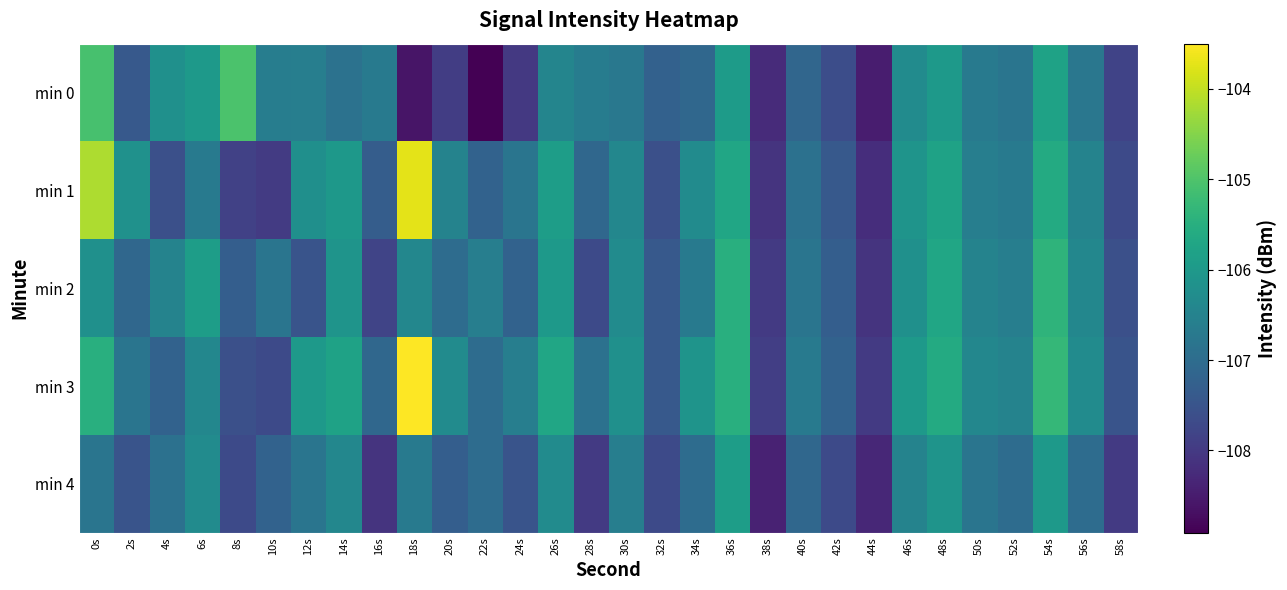

Reading left to right, list all the values displayed in this chart.

min 0: 0s=-105.1	2s=-107.4	4s=-106.2	6s=-106.0	8s=-105.0	10s=-106.6	12s=-106.6	14s=-106.9	16s=-106.7	18s=-108.6	20s=-107.9	22s=-108.9	24s=-108.0	26s=-106.4	28s=-106.6	30s=-106.7	32s=-107.2	34s=-107.1	36s=-105.9	38s=-108.2	40s=-107.1	42s=-107.6	44s=-108.5	46s=-106.3	48s=-106.0	50s=-106.7	52s=-106.8	54s=-105.8	56s=-106.8	58s=-107.8
min 1: 0s=-104.2	2s=-106.2	4s=-107.6	6s=-106.7	8s=-107.9	10s=-108.0	12s=-106.2	14s=-106.0	16s=-107.3	18s=-103.7	20s=-106.5	22s=-107.2	24s=-106.8	26s=-105.9	28s=-107.1	30s=-106.4	32s=-107.6	34s=-106.3	36s=-105.7	38s=-108.1	40s=-106.9	42s=-107.4	44s=-108.2	46s=-106.1	48s=-105.8	50s=-106.6	52s=-106.7	54s=-105.6	56s=-106.5	58s=-107.7
min 2: 0s=-106.2	2s=-107.1	4s=-106.5	6s=-105.9	8s=-107.3	10s=-106.8	12s=-107.5	14s=-106.1	16s=-107.8	18s=-106.4	20s=-107.0	22s=-106.6	24s=-107.2	26s=-106.0	28s=-107.7	30s=-106.3	32s=-107.4	34s=-106.7	36s=-105.5	38s=-108.0	40s=-106.8	42s=-107.3	44s=-108.1	46s=-106.2	48s=-105.7	50s=-106.5	52s=-106.6	54s=-105.4	56s=-106.4	58s=-107.6
min 3: 0s=-105.5	2s=-106.8	4s=-107.2	6s=-106.4	8s=-107.6	10s=-107.7	12s=-106.0	14s=-105.8	16s=-107.1	18s=-103.5	20s=-106.3	22s=-107.0	24s=-106.6	26s=-105.7	28s=-106.9	30s=-106.2	32s=-107.4	34s=-106.1	36s=-105.5	38s=-107.9	40s=-106.7	42s=-107.2	44s=-108.0	46s=-106.0	48s=-105.6	50s=-106.4	52s=-106.5	54s=-105.3	56s=-106.3	58s=-107.5
min 4: 0s=-106.8	2s=-107.5	4s=-106.9	6s=-106.3	8s=-107.7	10s=-107.2	12s=-106.8	14s=-106.4	16s=-108.1	18s=-106.7	20s=-107.3	22s=-107.0	24s=-107.5	26s=-106.3	28s=-108.0	30s=-106.6	32s=-107.7	34s=-107.0	36s=-105.9	38s=-108.4	40s=-107.1	42s=-107.7	44s=-108.3	46s=-106.5	48s=-106.1	50s=-106.8	52s=-107.0	54s=-106.0	56s=-107.0	58s=-108.0